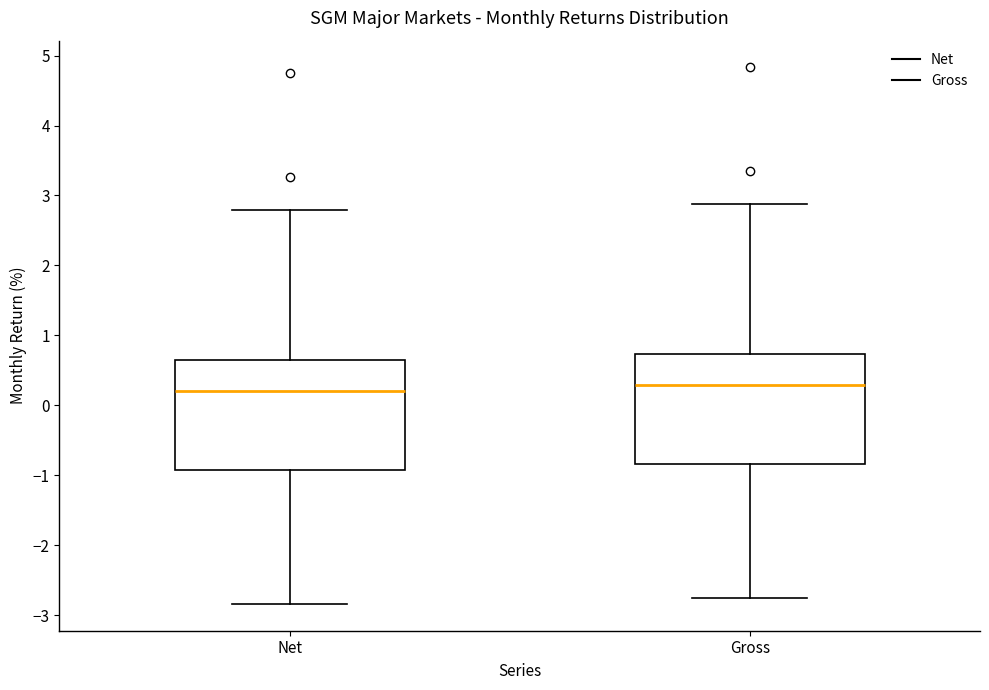

Reading left to right, transcribe this box plot: for each box, give where its median line is, the range the box spans, and where its two whiskers end, as read against the y-axis. The values are not printed on the chart, so give them approximately, as read against the axis.

Net: median 0.2, box -0.9 to 0.6, whiskers -2.8 to 2.8
Gross: median 0.3, box -0.8 to 0.7, whiskers -2.7 to 2.9